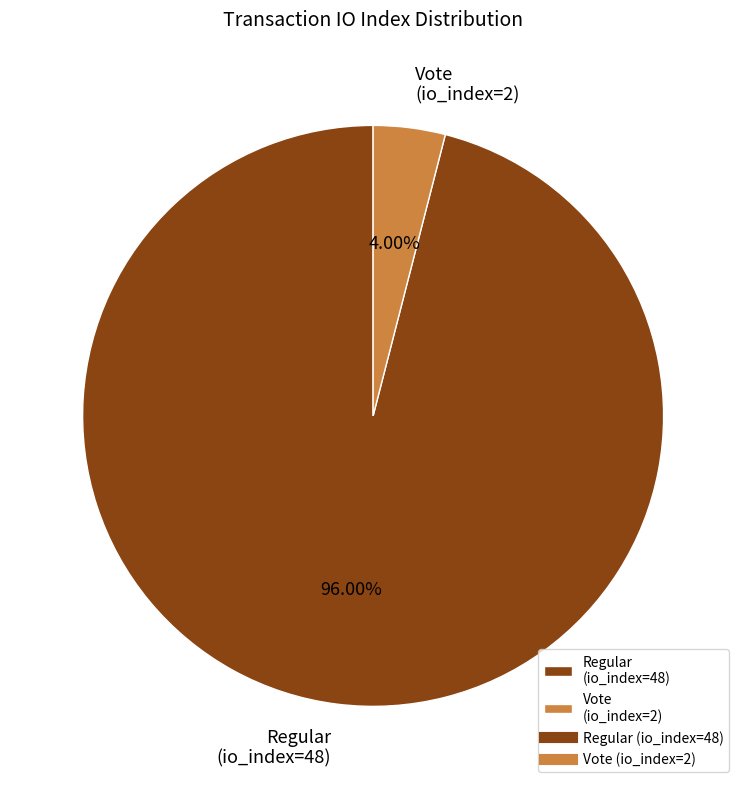

To the nearest percent, what percentage of the pie is Regular (io_index=48)?

96%